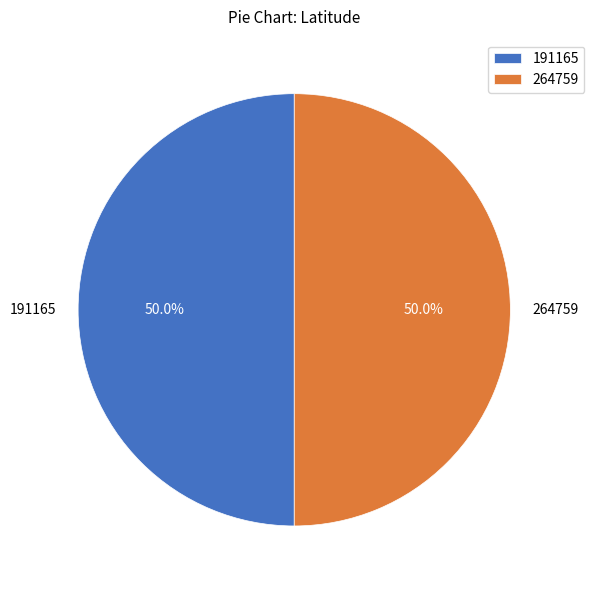

What percentage is NOT represented by 191165?

50.0%